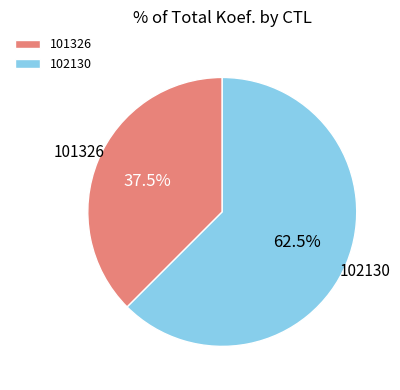

What is the largest slice in the pie chart?

102130